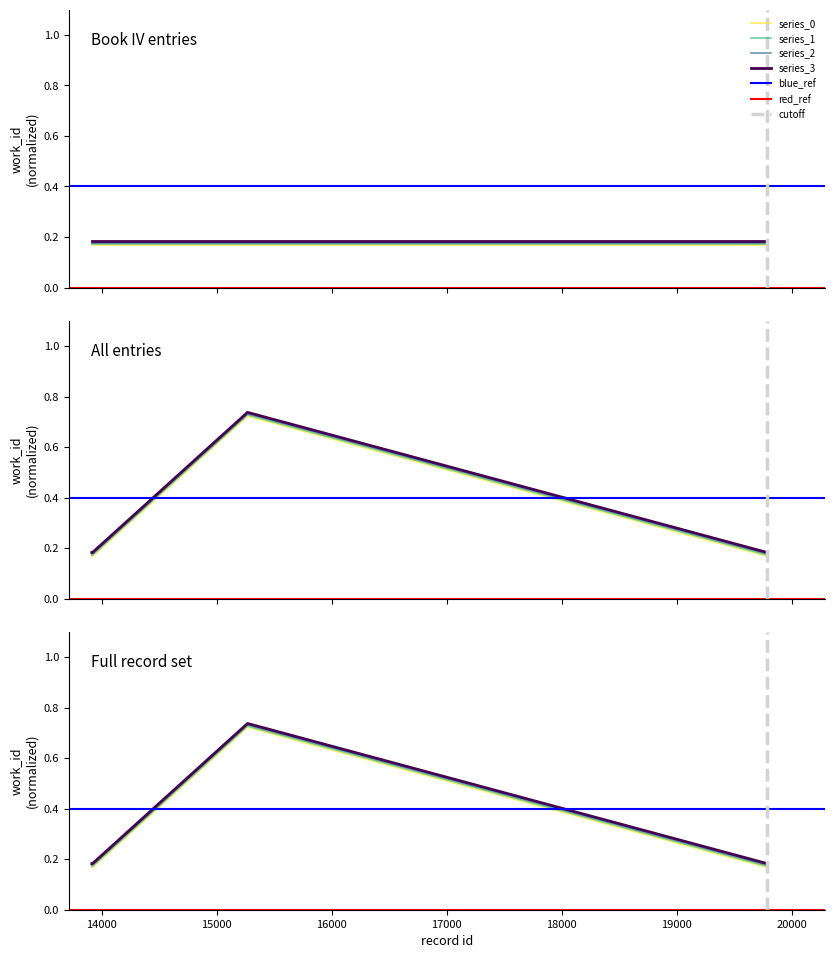

Which label corresponds to the largest value in the chart?

15269